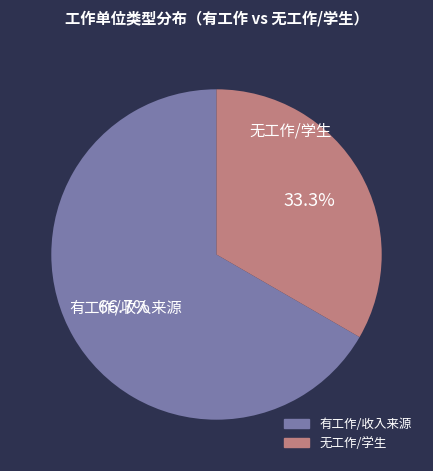

Is there a majority slice in this chart?

Yes